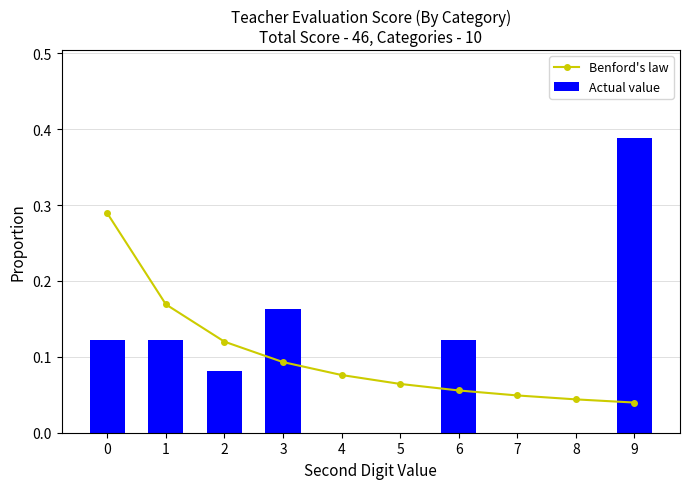

The value of Benford's law at 1 is 0.2. True or false?

True